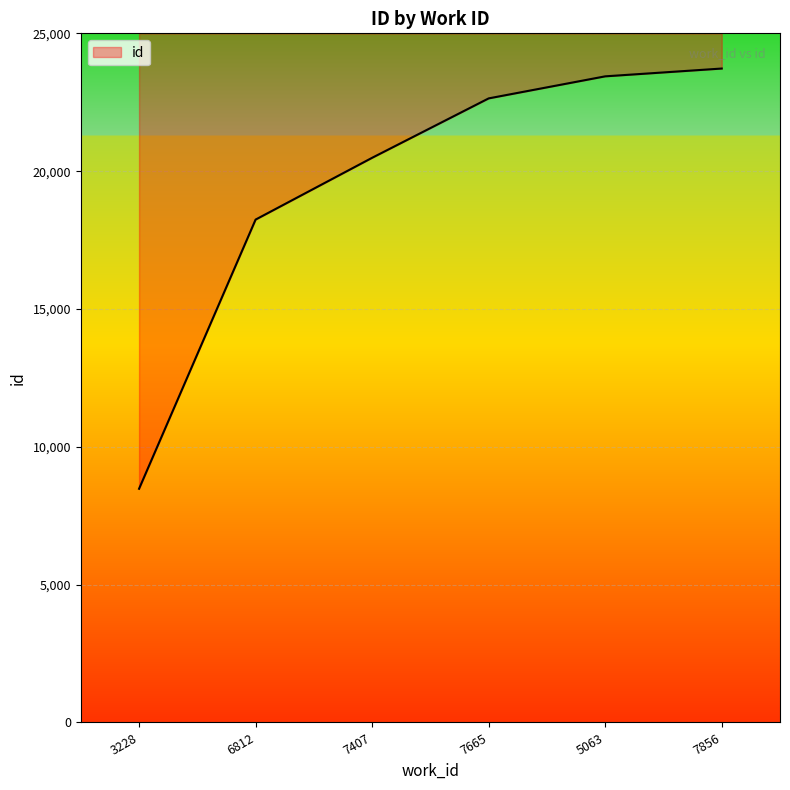

What is the smallest value displayed?

8477